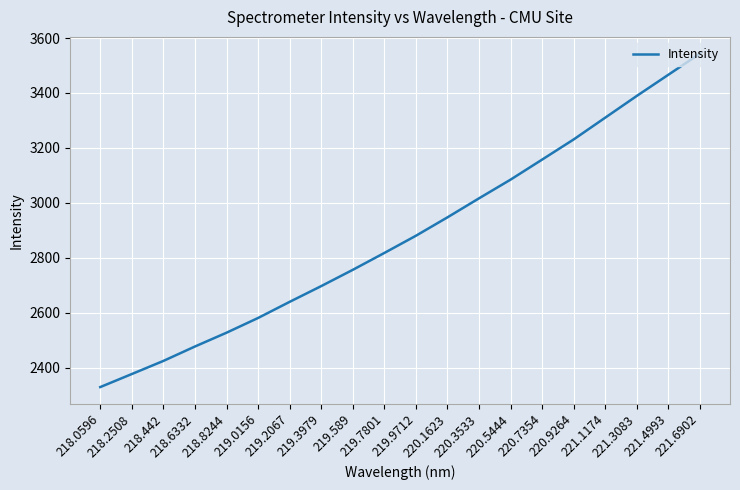

Is it true that the value at 220.5444 is 3084.4?

True